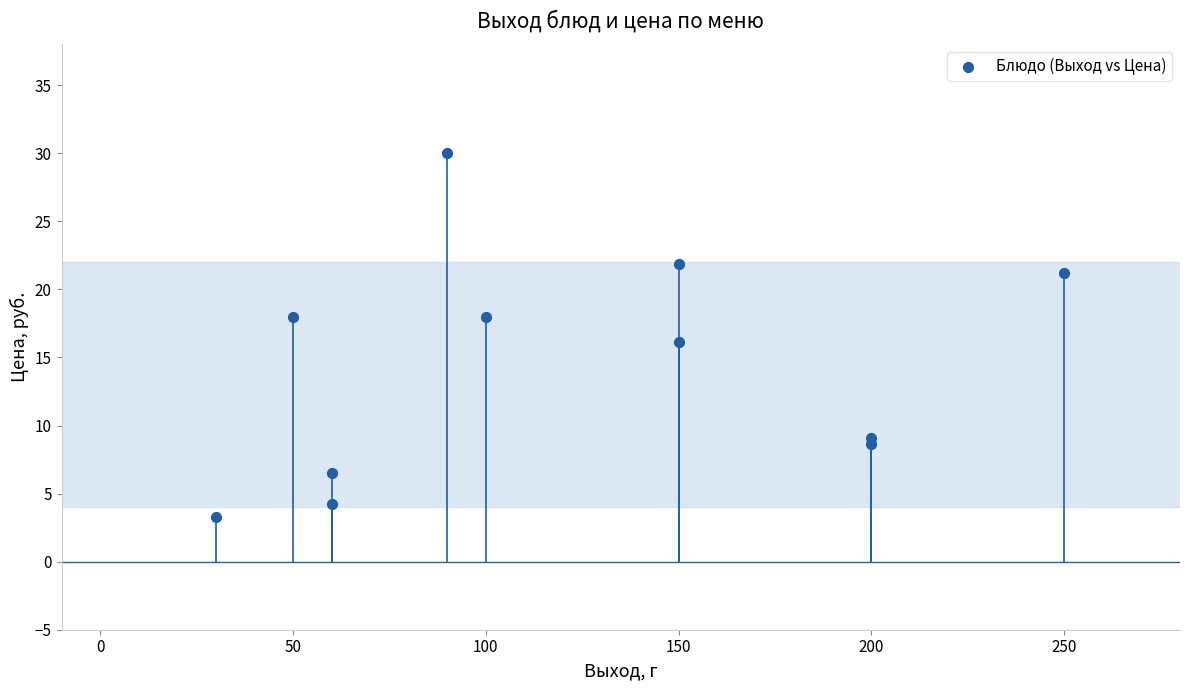

What is the average X value?

121.8